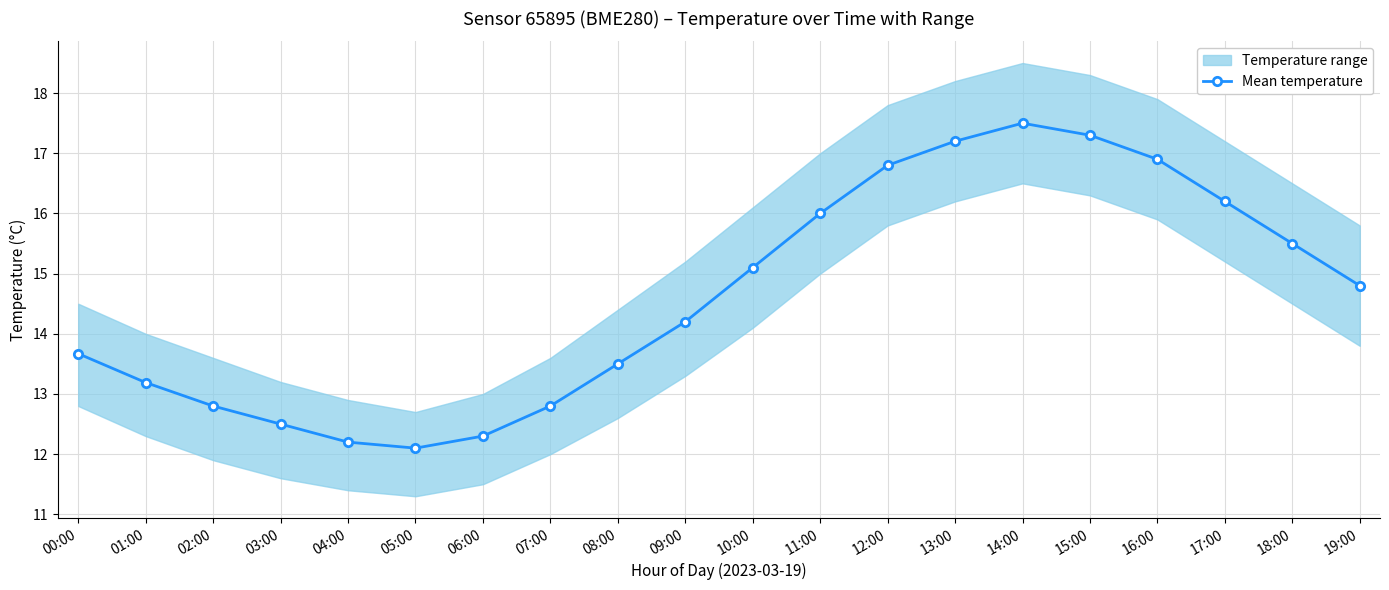

What is the greatest value displayed?

17.5